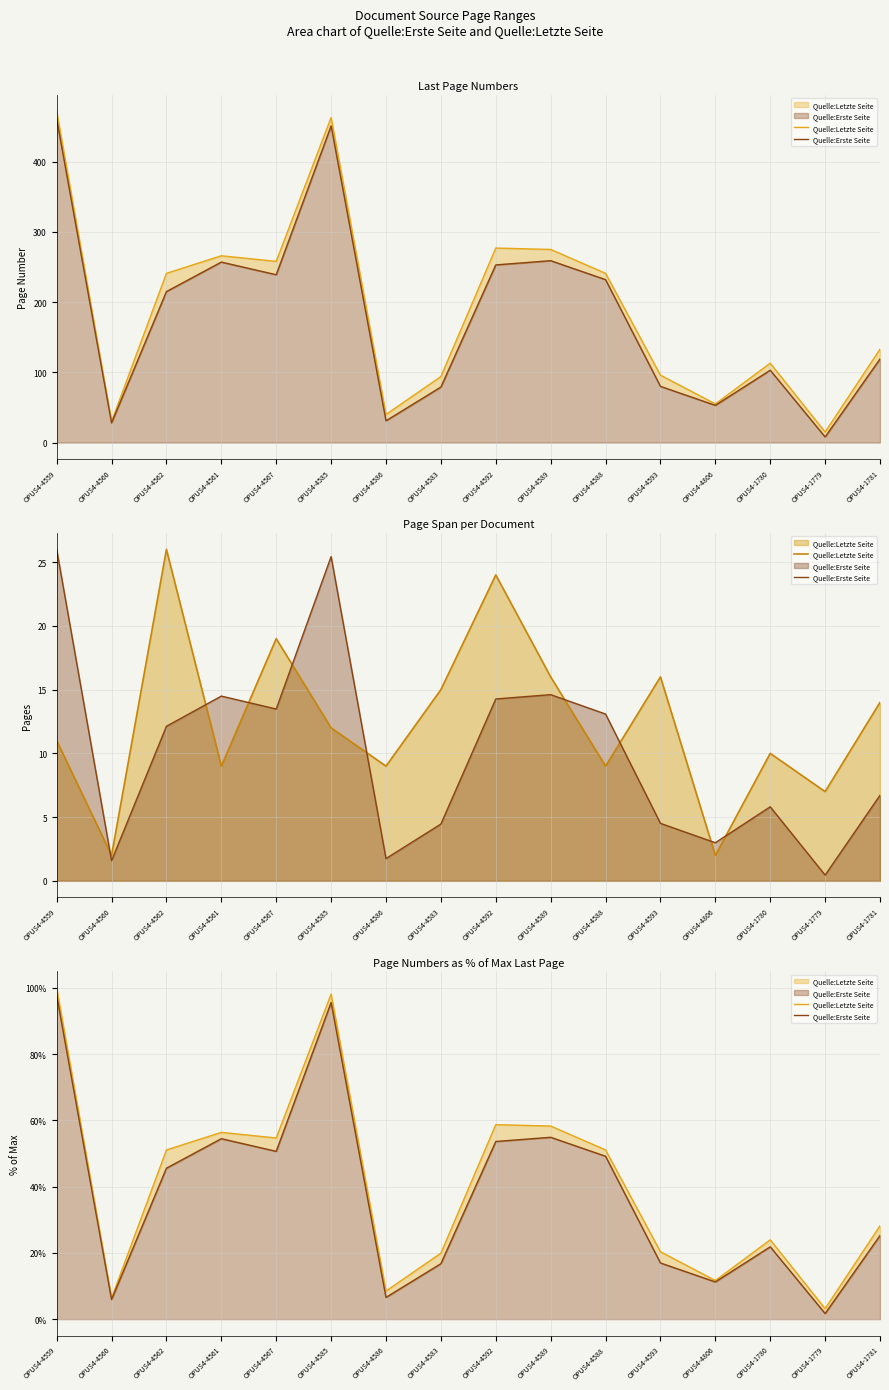

What is the minimum value for Quelle:Letzte Seite?

3.2